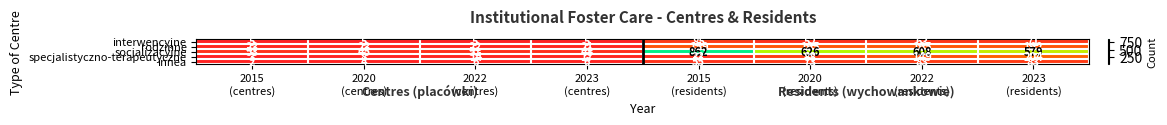

At how many categories does at least one series exceed 241?

4